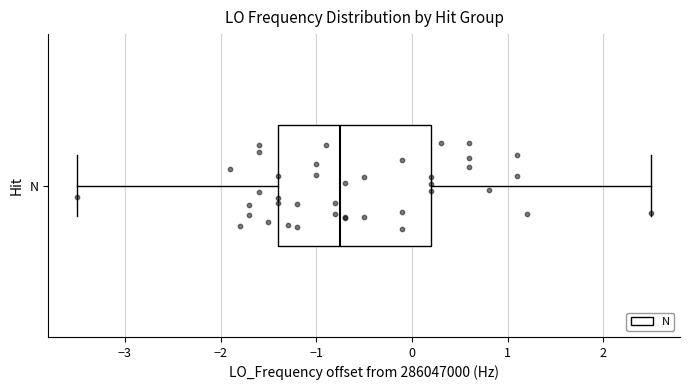

Where does the right whisker of the box for N end on the x-axis? The values are not printed on the chart, so give them approximately, as read against the axis.

2.5